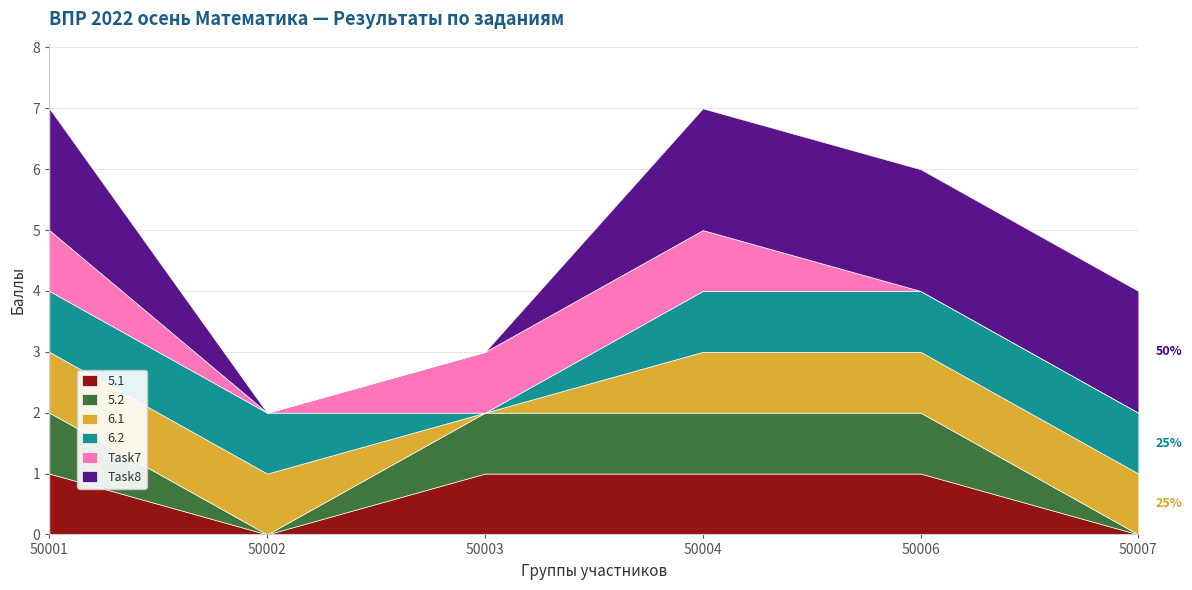

What is the value of the 6.2 point at the 4th from the left?

1